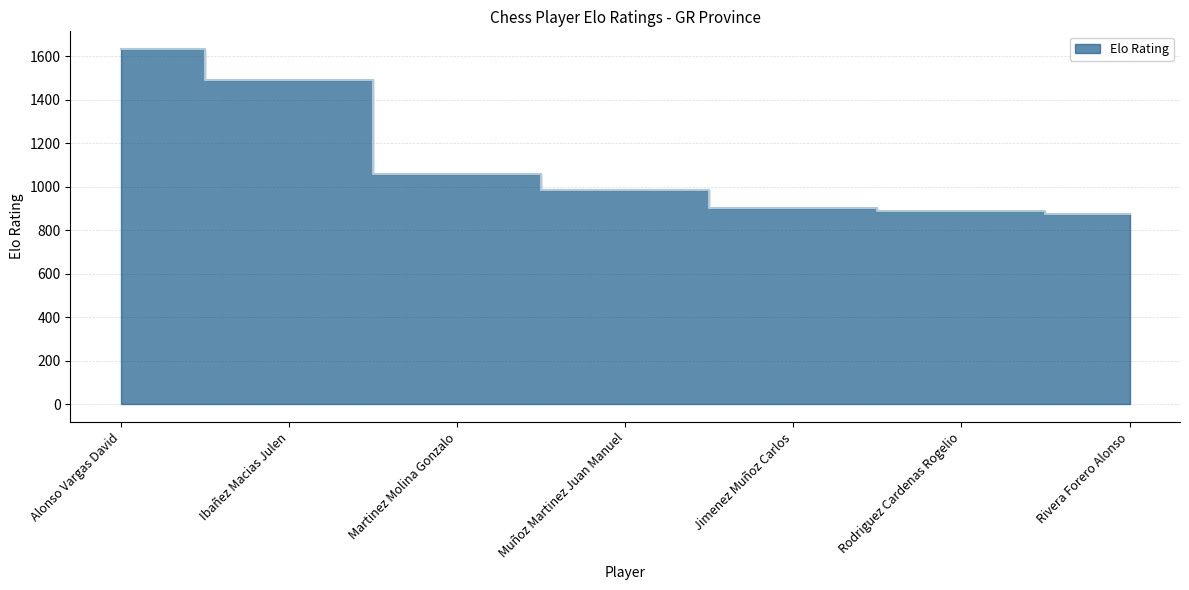

Count the number of values greater than 986.

3